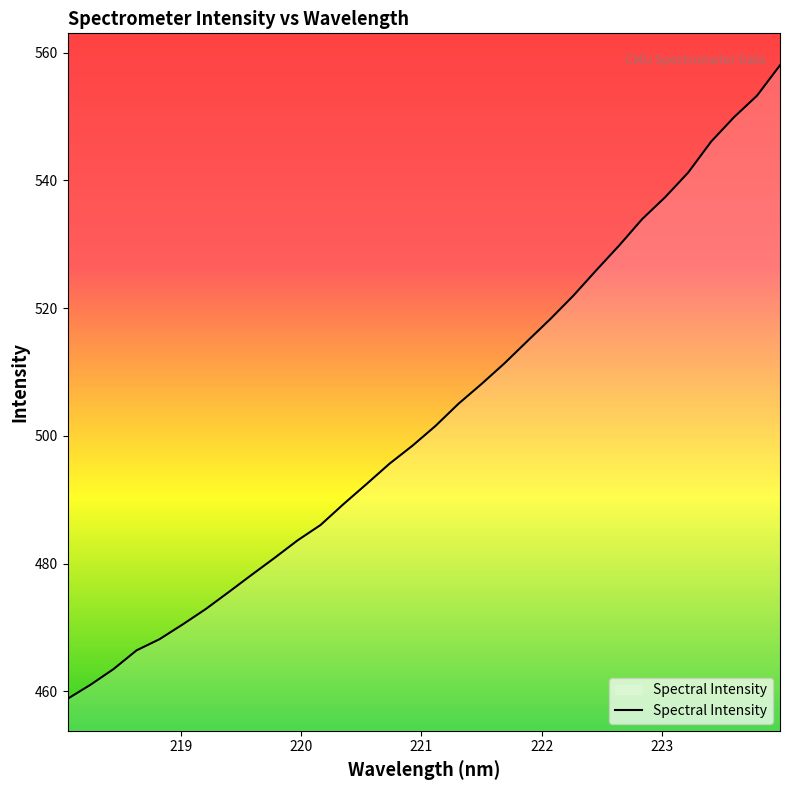

How many lines are shown in the chart?

1